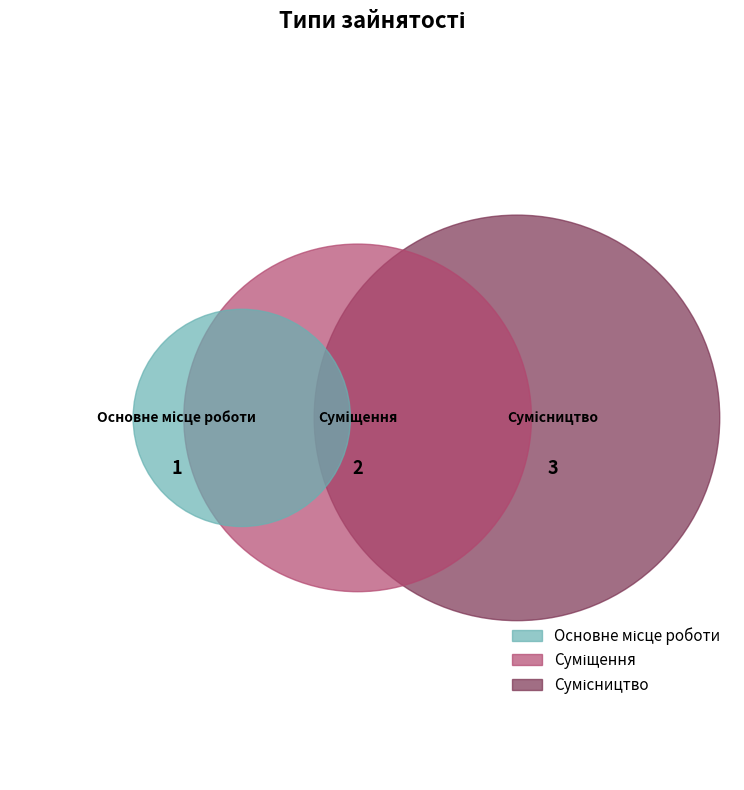

What is the largest slice in the pie chart?

Сумісництво